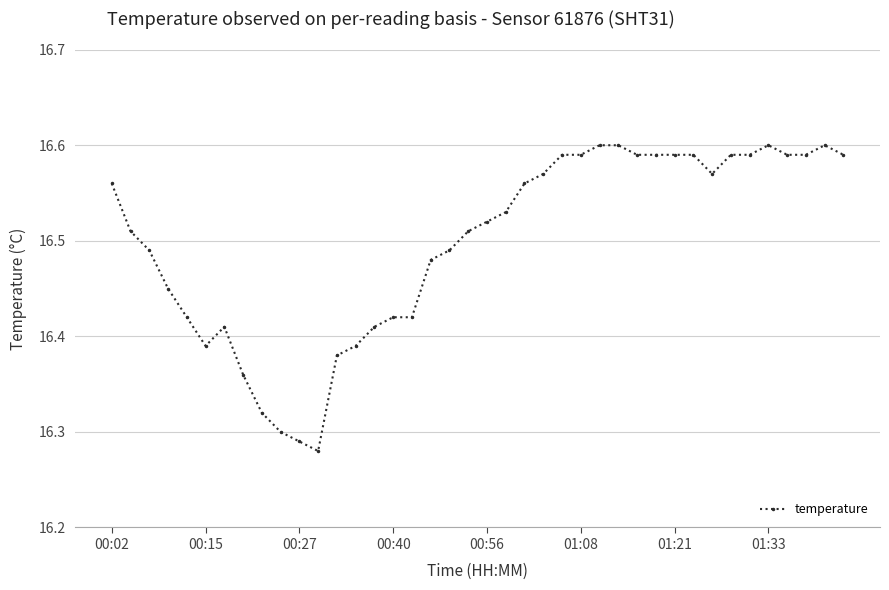

How many series are shown in this chart?

1